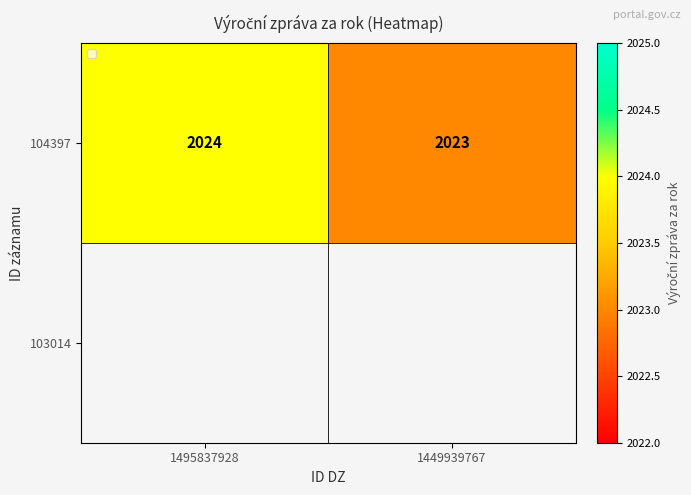

What is the minimum value shown in the chart?

2023.0